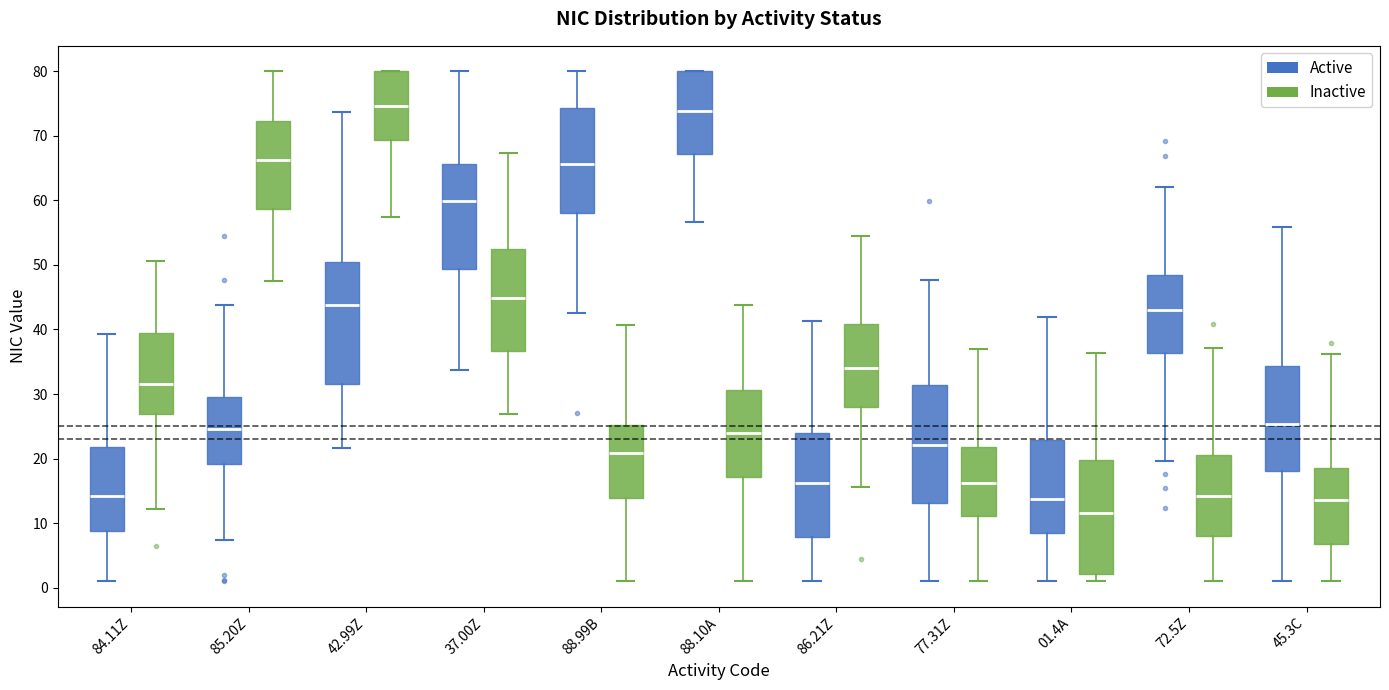

Where does the median line of the box for 77.31Z (Active) sit on the y-axis? The values are not printed on the chart, so give them approximately, as read against the axis.

22